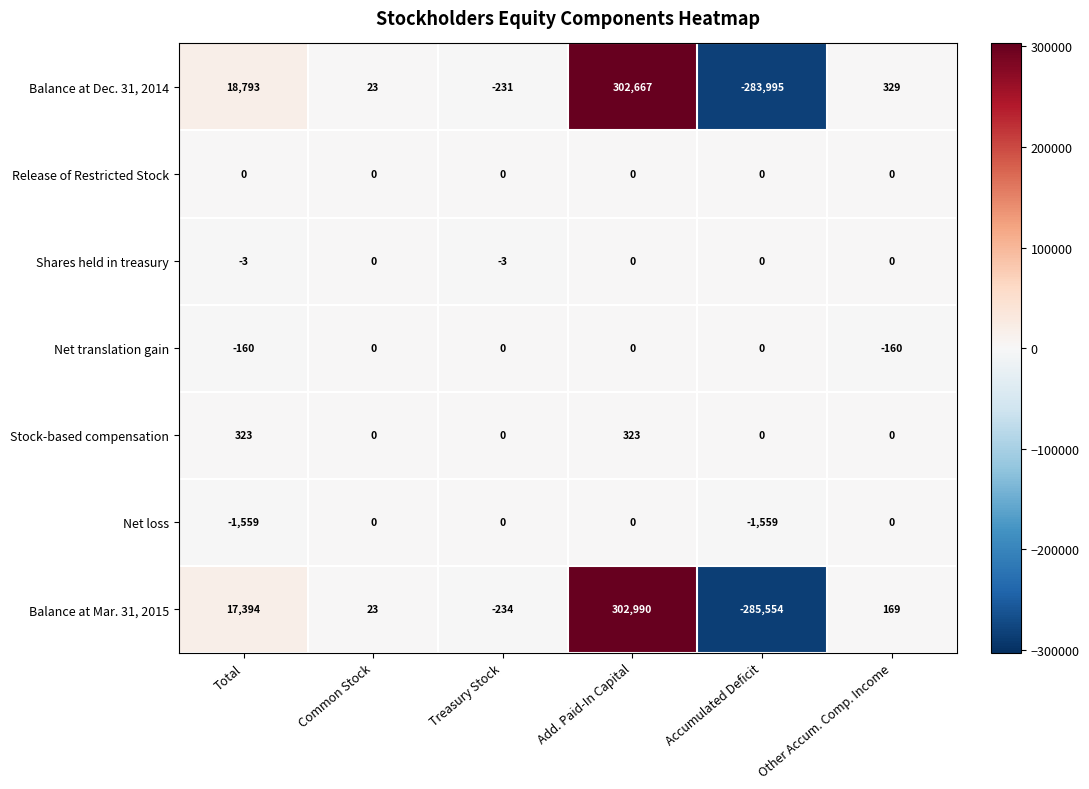

At which category does the chart reach its peak across all series?

Add. Paid-In Capital